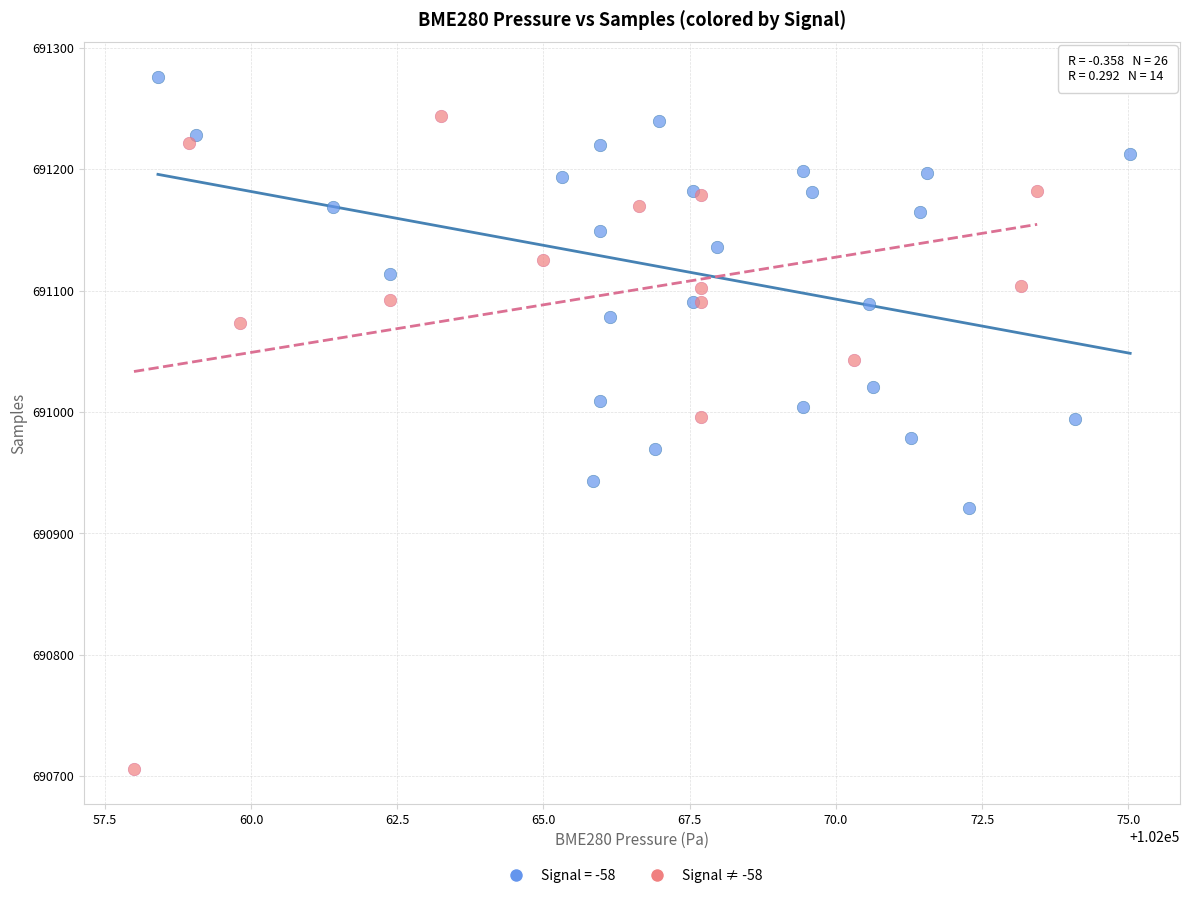

Which series contains the lowest Y value?

Signal ≠ -58